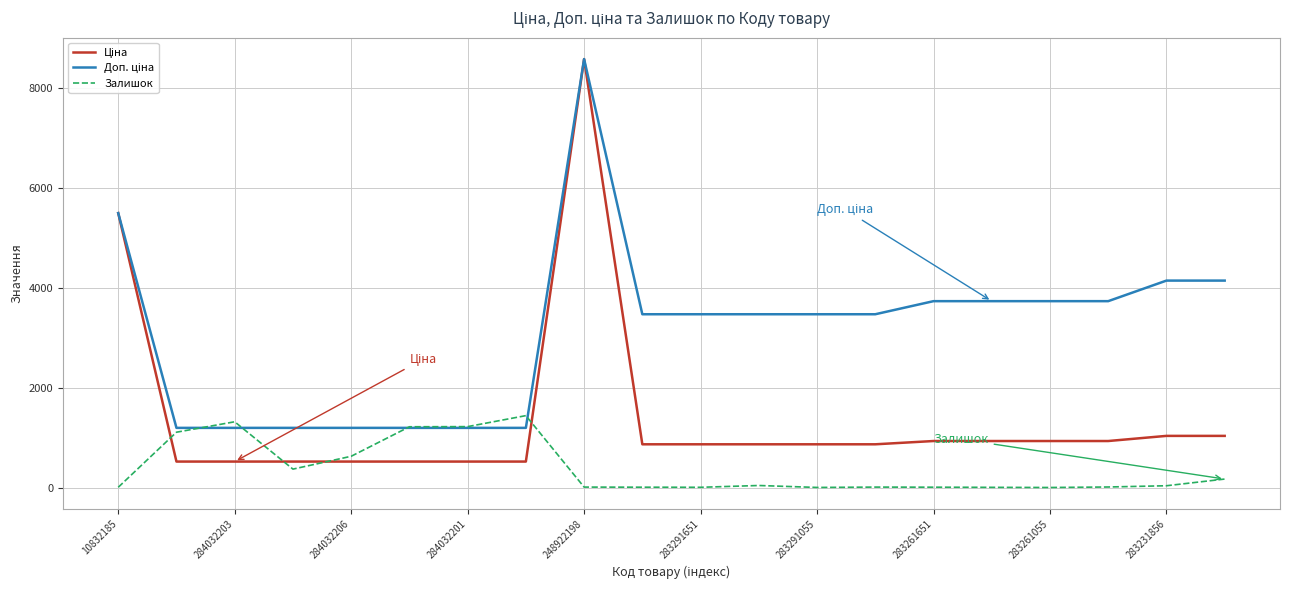

Is it true that Залишок equals 7.0 at 10832185?

True